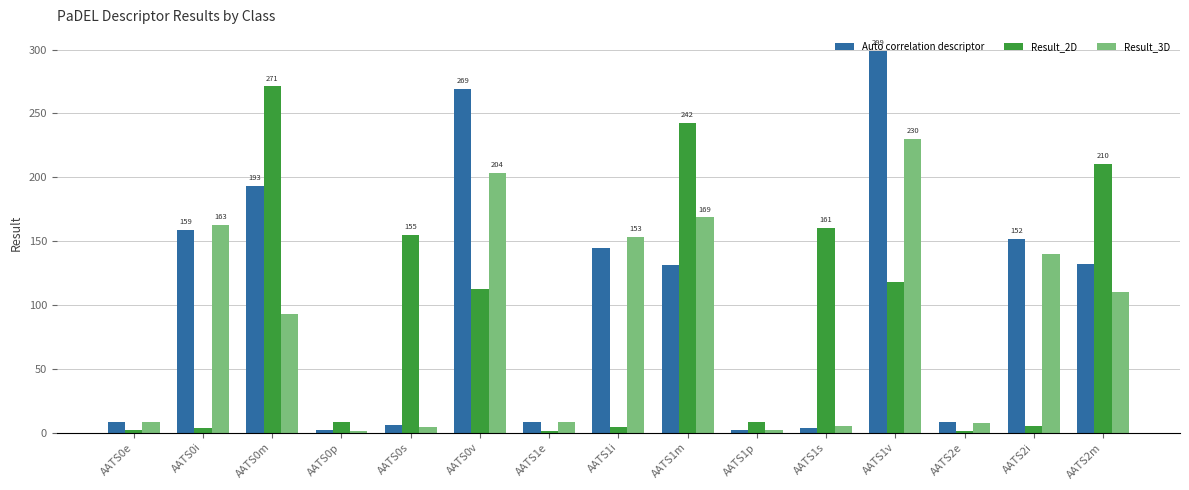

How many series are shown in this chart?

3